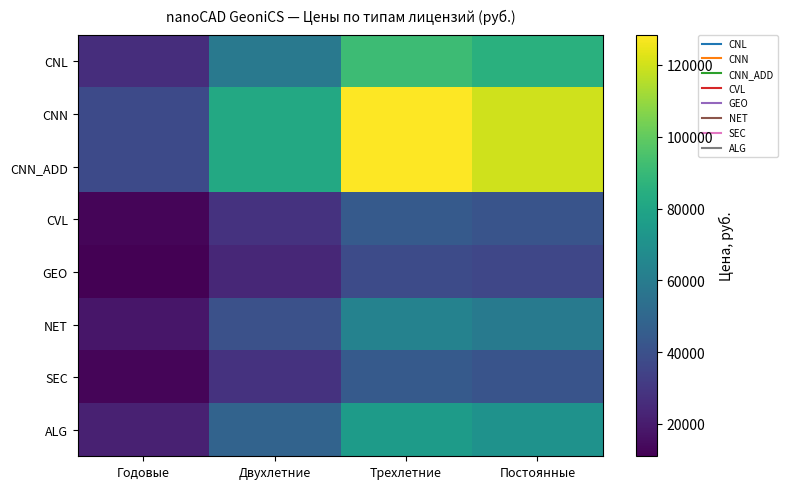

Reading right to left, what are all the values shown in this chart?

CNL: Постоянные=85500	Трехлетние=91400	Двухлетние=58300	Годовые=26500
CNN: Постоянные=120000	Трехлетние=128300	Двухлетние=81800	Годовые=37200
CNN_ADD: Постоянные=120000	Трехлетние=128300	Двухлетние=81800	Годовые=37200
CVL: Постоянные=41300	Трехлетние=44200	Двухлетние=28200	Годовые=12800
GEO: Постоянные=36200	Трехлетние=38000	Двухлетние=24200	Годовые=11000
NET: Постоянные=58900	Трехлетние=63100	Двухлетние=40300	Годовые=18300
SEC: Постоянные=41300	Трехлетние=44200	Двухлетние=28200	Годовые=12800
ALG: Постоянные=70800	Трехлетние=75600	Двухлетние=48200	Годовые=21900